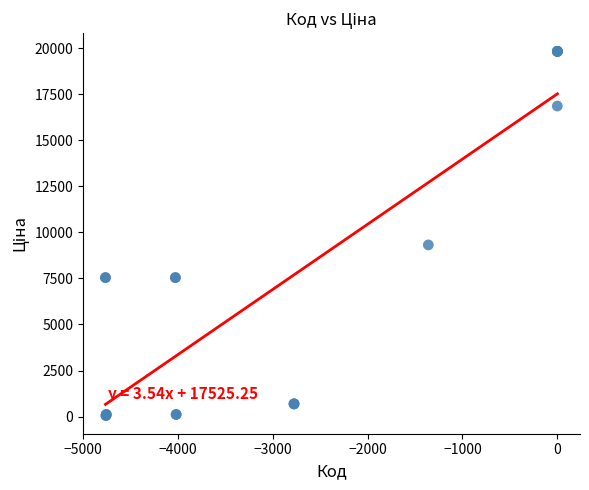

What Y value in the scatter plot is closest to 9943?

9321.4